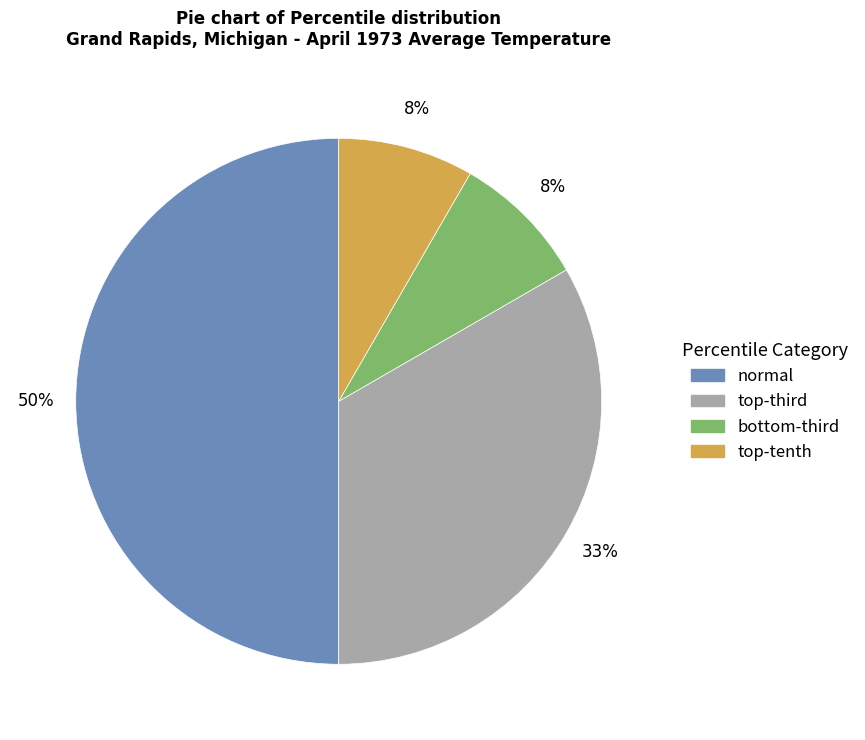

To the nearest percent, what is the average slice percentage?

25%